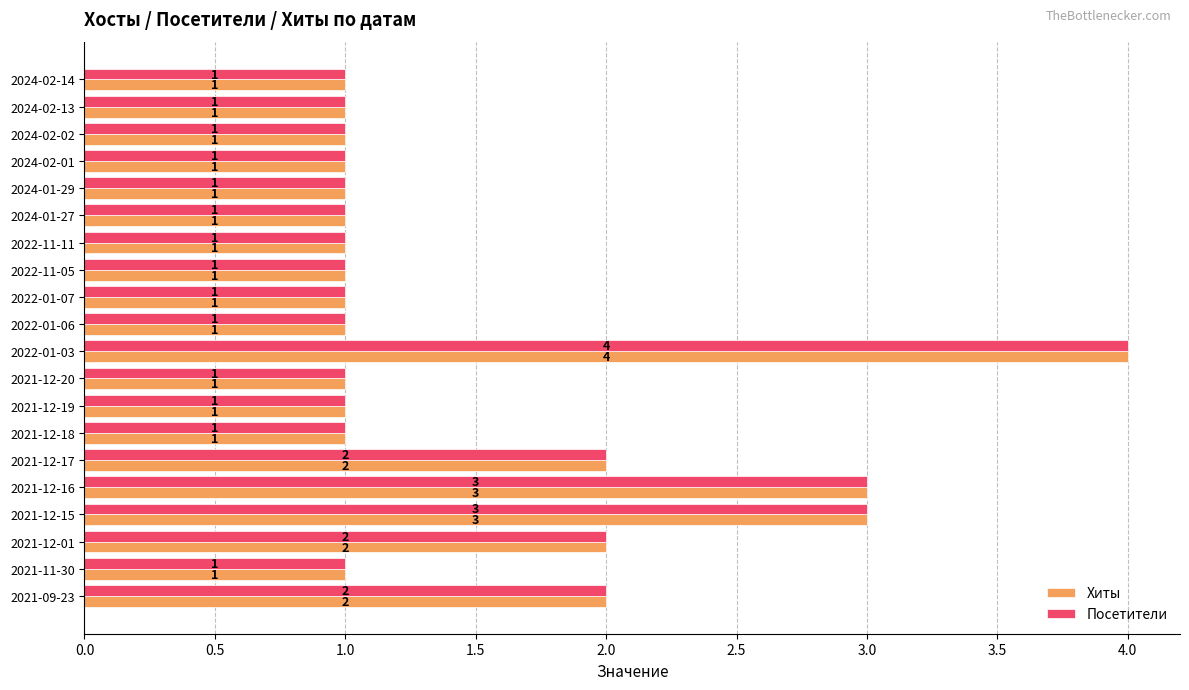

The value of Посетители at 2024-02-02 is 1. True or false?

True